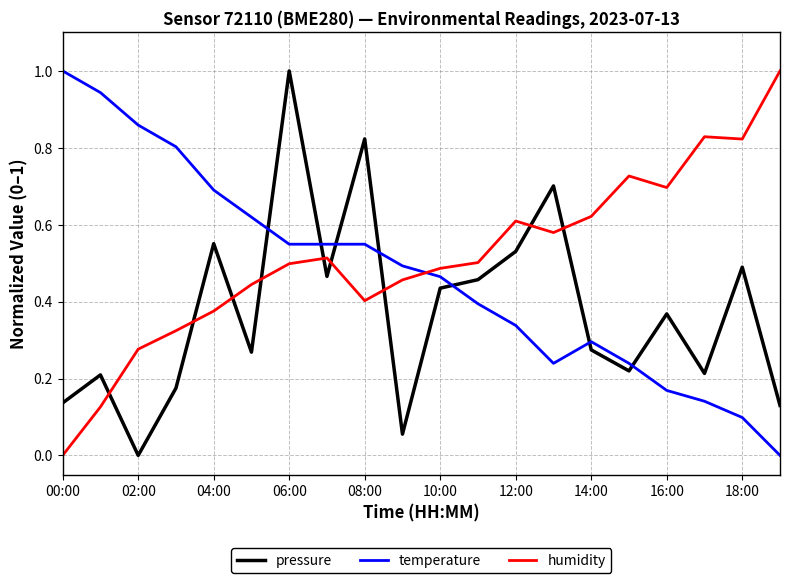

What is the difference between the maximum and minimum values in the pressure series?

1.0